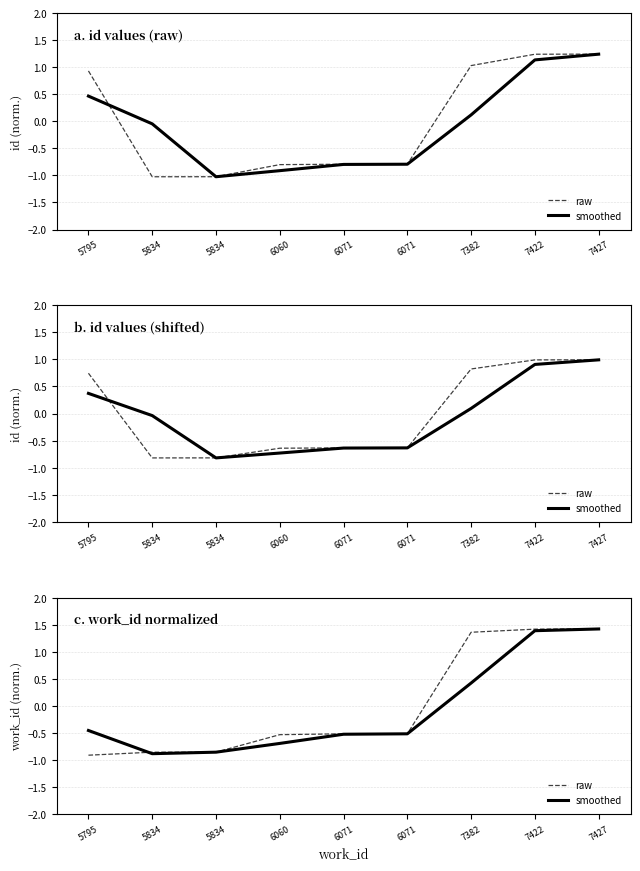

Is it true that smoothed equals -0.5 at 5834?

False